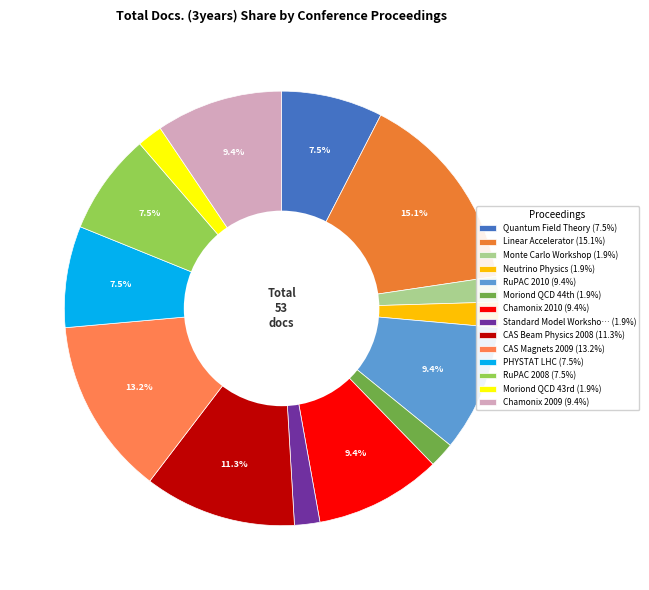

How many slices are in this pie chart?

14